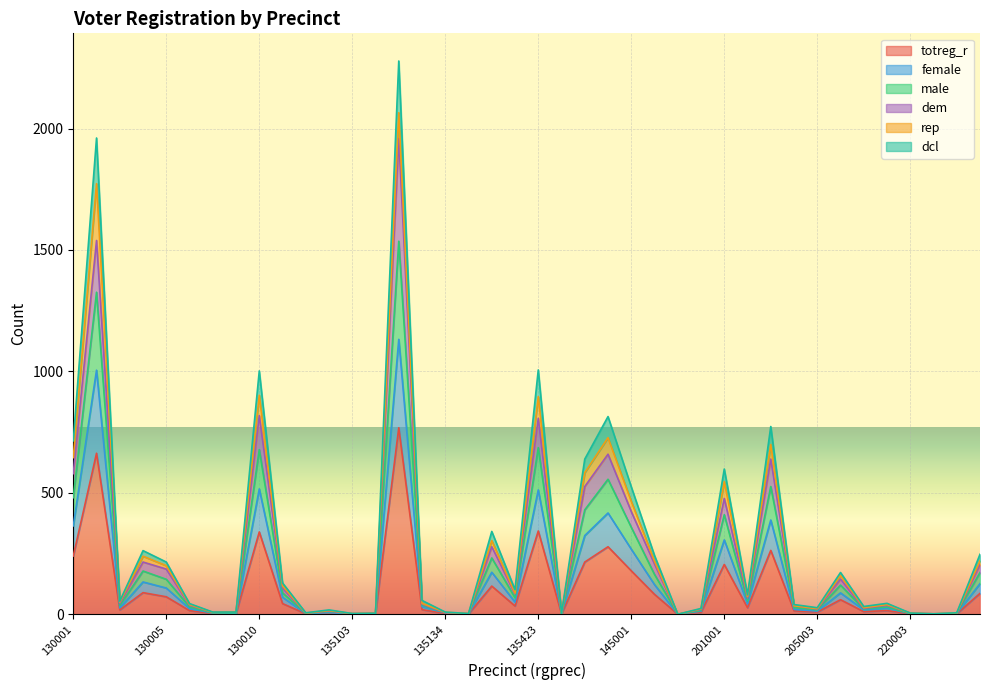

What is the total value across all series at 130010?

1002